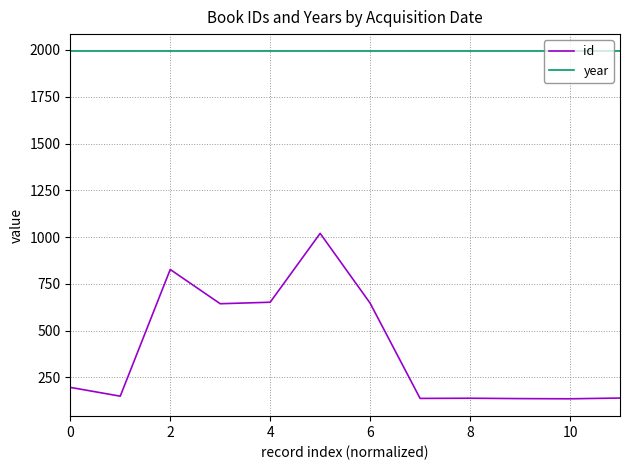

What is the difference between the maximum and minimum values in the id series?

884